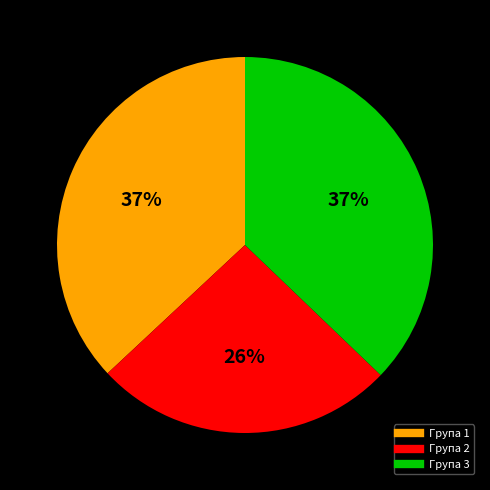

Is there a majority slice in this chart?

No